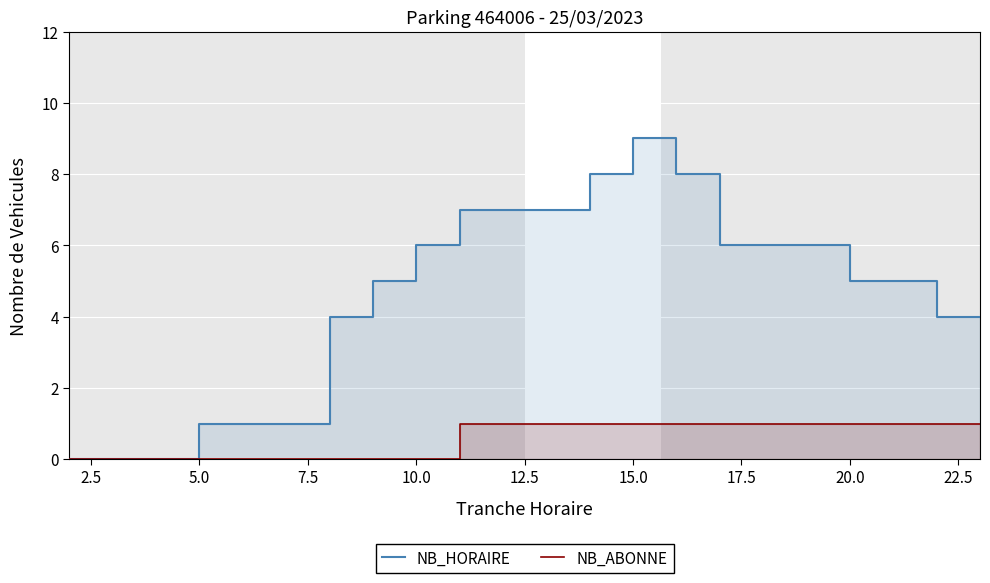

True or false: NB_ABONNE and NB_HORAIRE cross at least once.

False